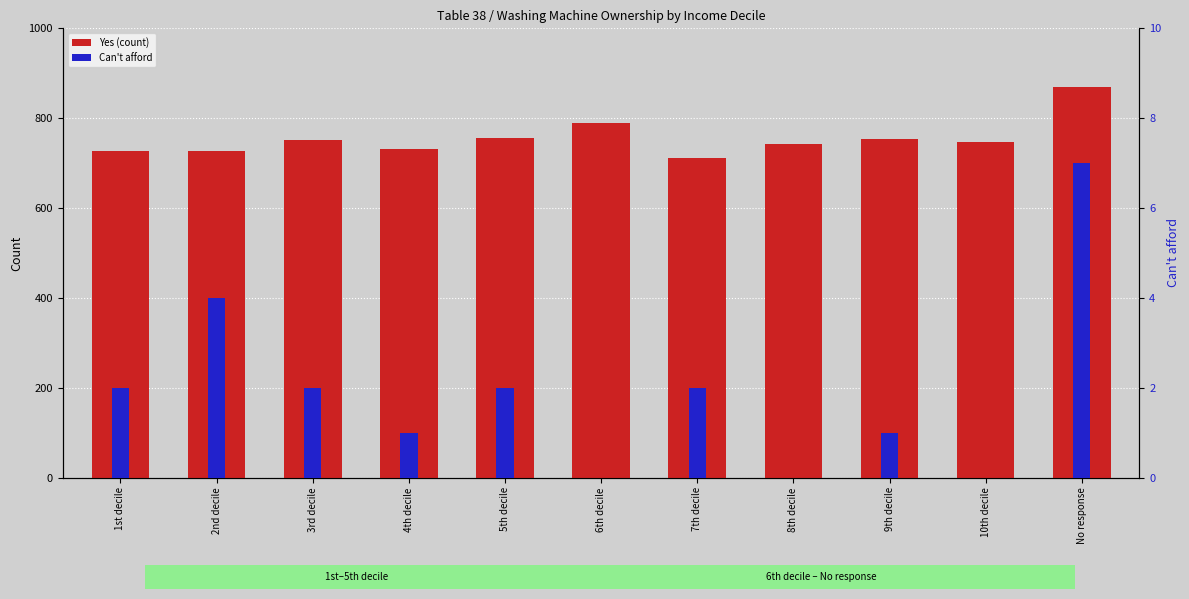

Reading left to right, list all the values displayed in this chart.

Yes (count): 1st decile=728	2nd decile=727	3rd decile=751	4th decile=732	5th decile=755	6th decile=790	7th decile=712	8th decile=742	9th decile=754	10th decile=748	No response=870
Can't afford: 1st decile=2	2nd decile=4	3rd decile=2	4th decile=1	5th decile=2	6th decile=0	7th decile=2	8th decile=0	9th decile=1	10th decile=0	No response=7